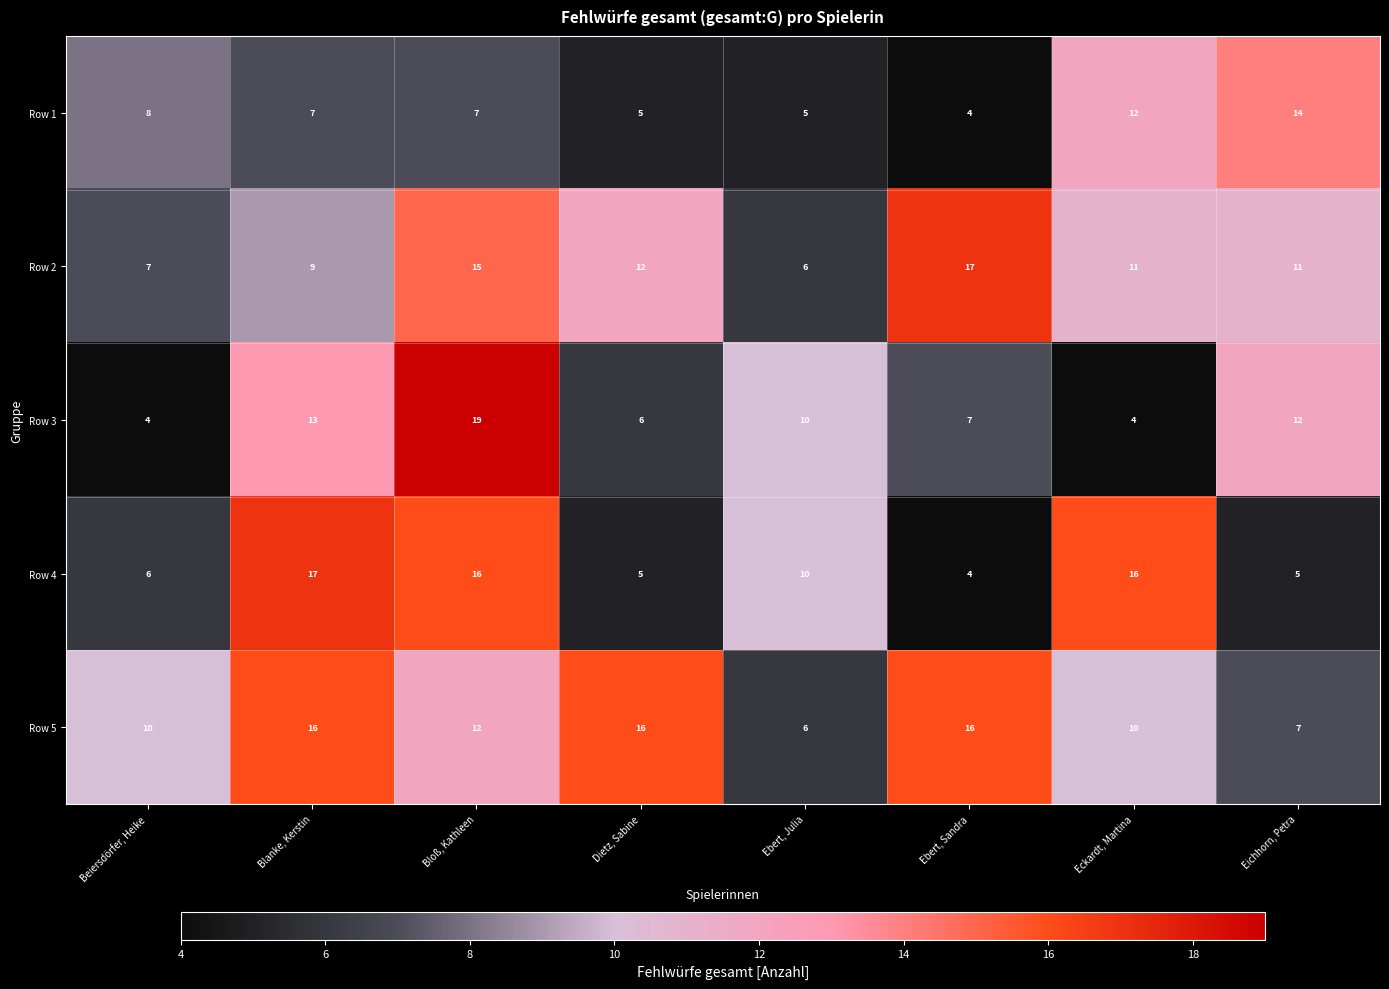

What is the spread (max minus min) of values at Ebert, Julia?

5